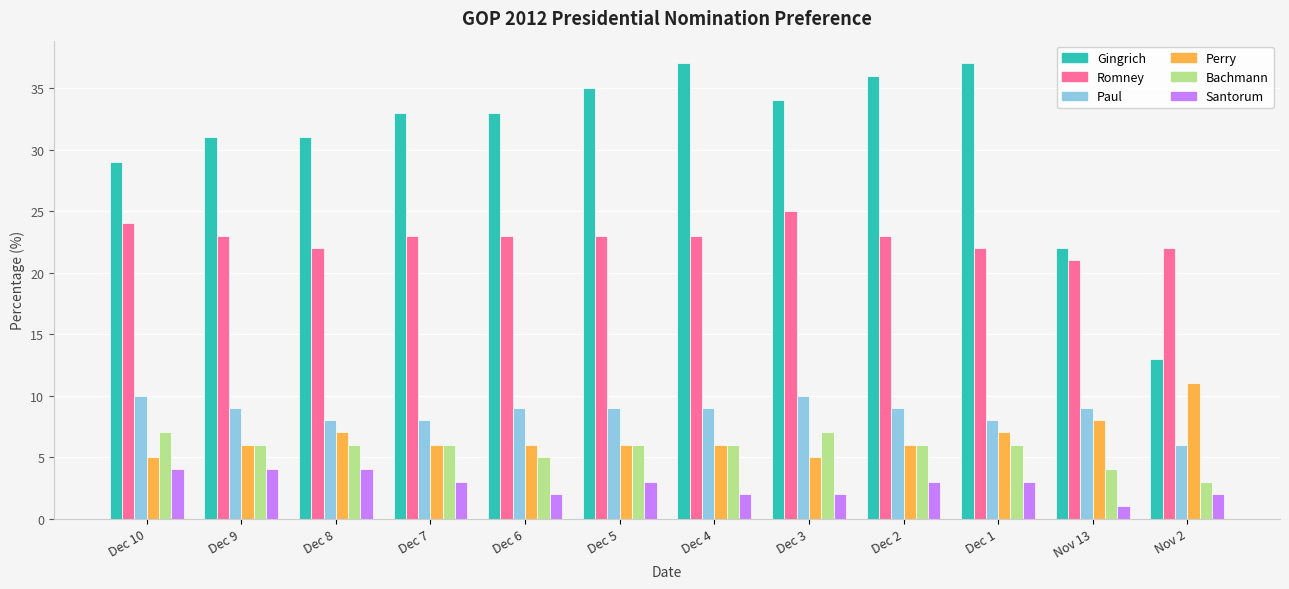

The Romney series shows 25 at Dec 3. True or false?

True